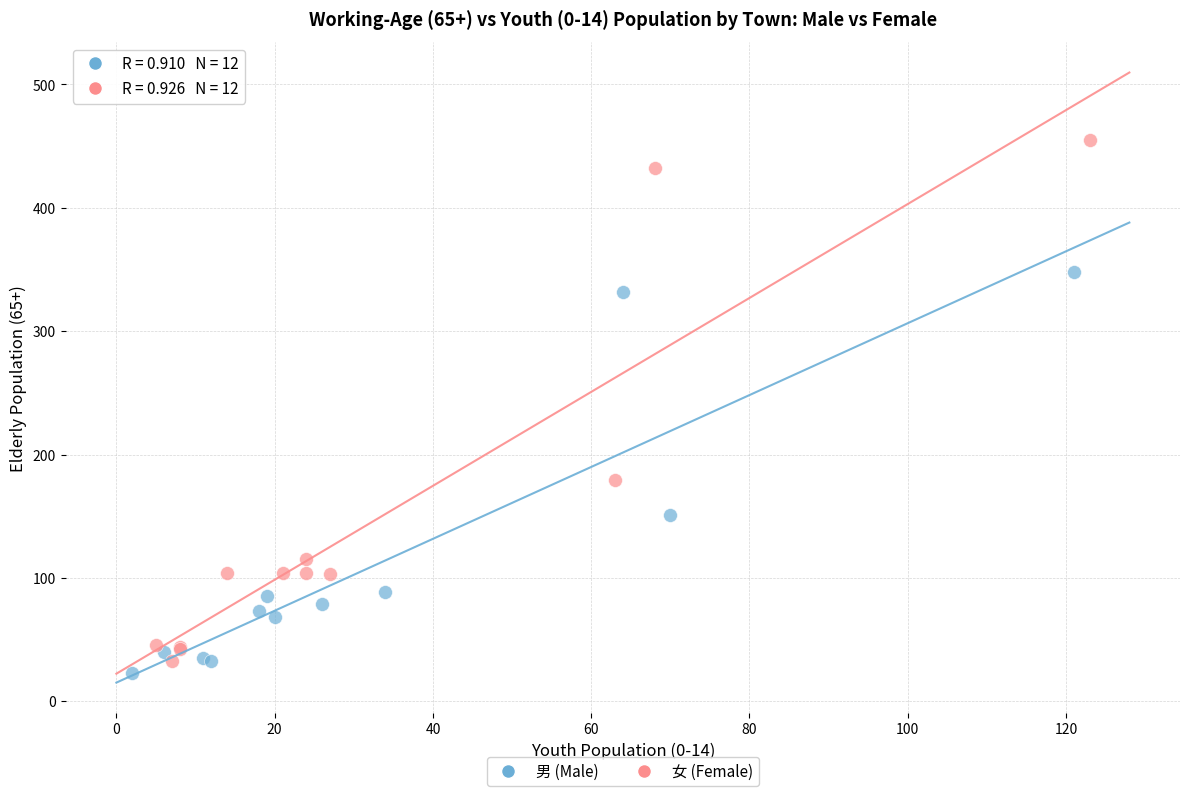

Which series has the widest spread of Y values?

女 (Female)